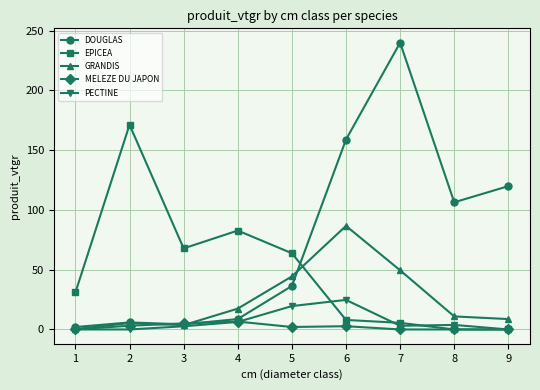

Is it true that PECTINE equals 3.8 at 8?

True